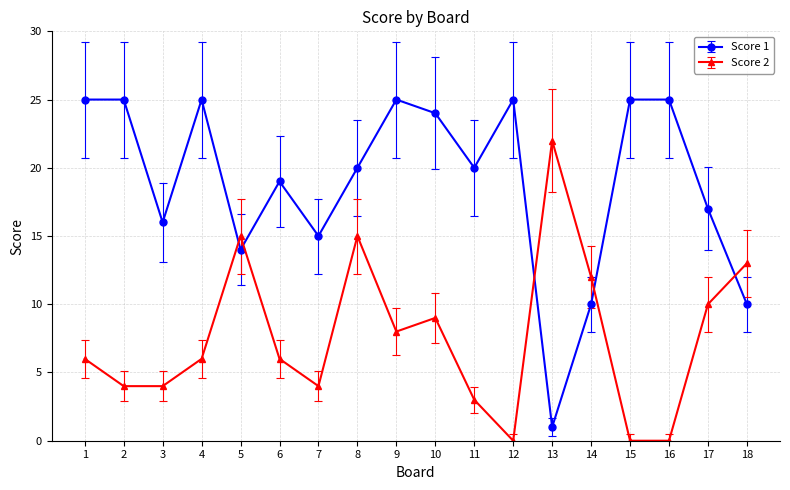

Which series has the largest total across all categories?

Score 1